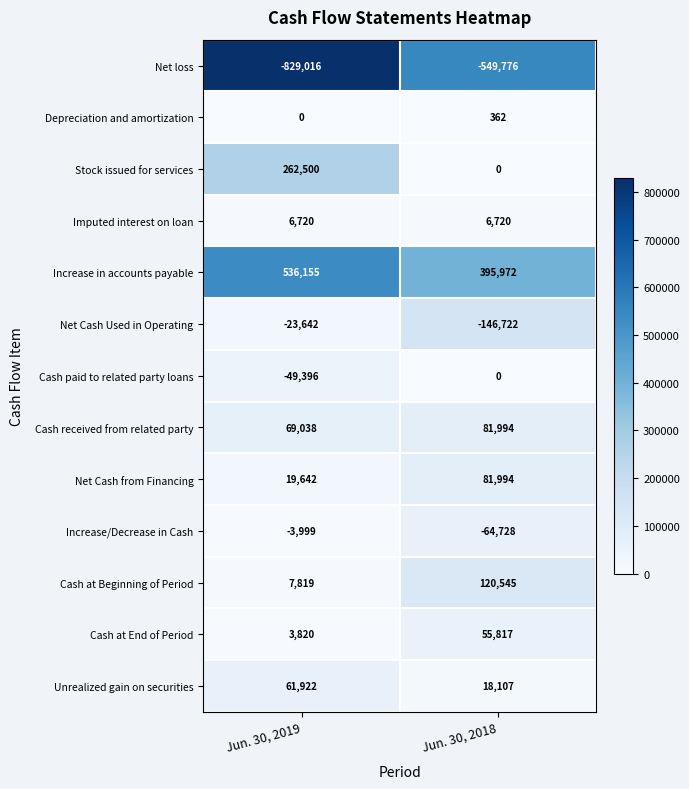

What is the spread (max minus min) of values at Jun. 30, 2019?

1365171